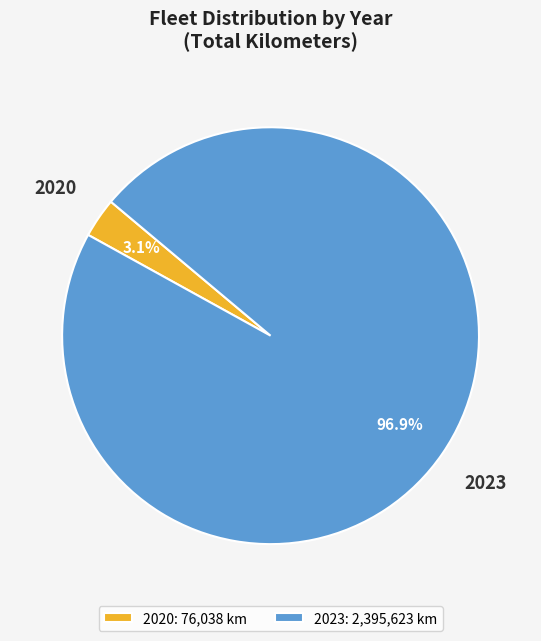

Between 2020: 76,038 km and 2023: 2,395,623 km, which is larger?

2023: 2,395,623 km